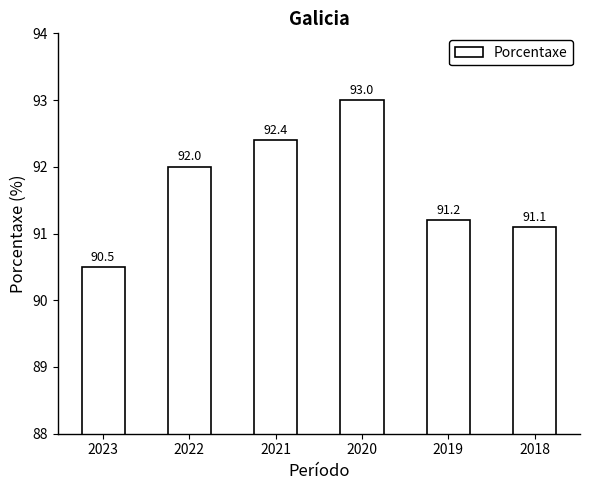

Reading right to left, list all the values displayed in this chart.

2018=91.1	2019=91.2	2020=93.0	2021=92.4	2022=92.0	2023=90.5